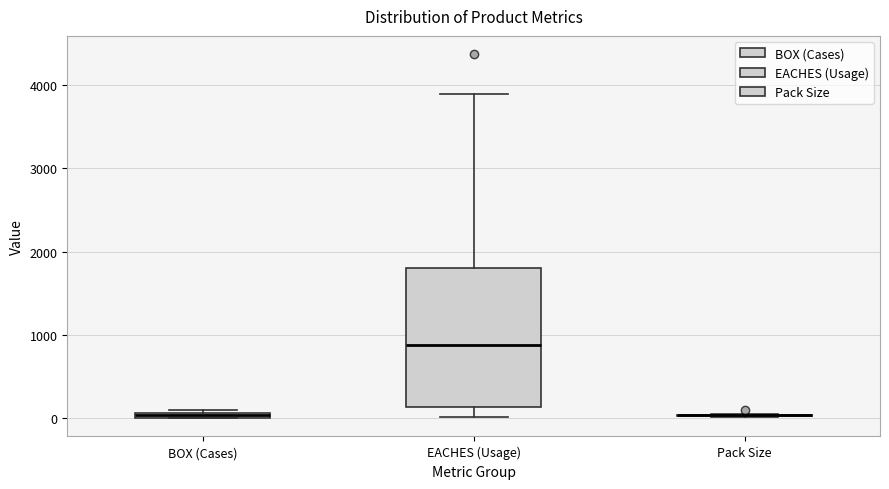

Comparing the boxes themselves (not the whiskers), which one is the tallest?

EACHES (Usage)